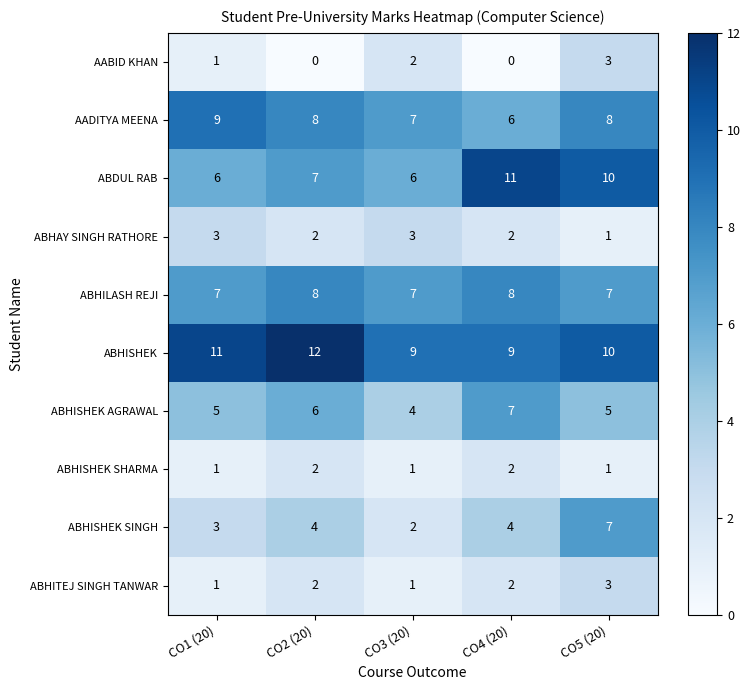

The ABHISHEK AGRAWAL series shows 5 at CO5 (20). True or false?

True